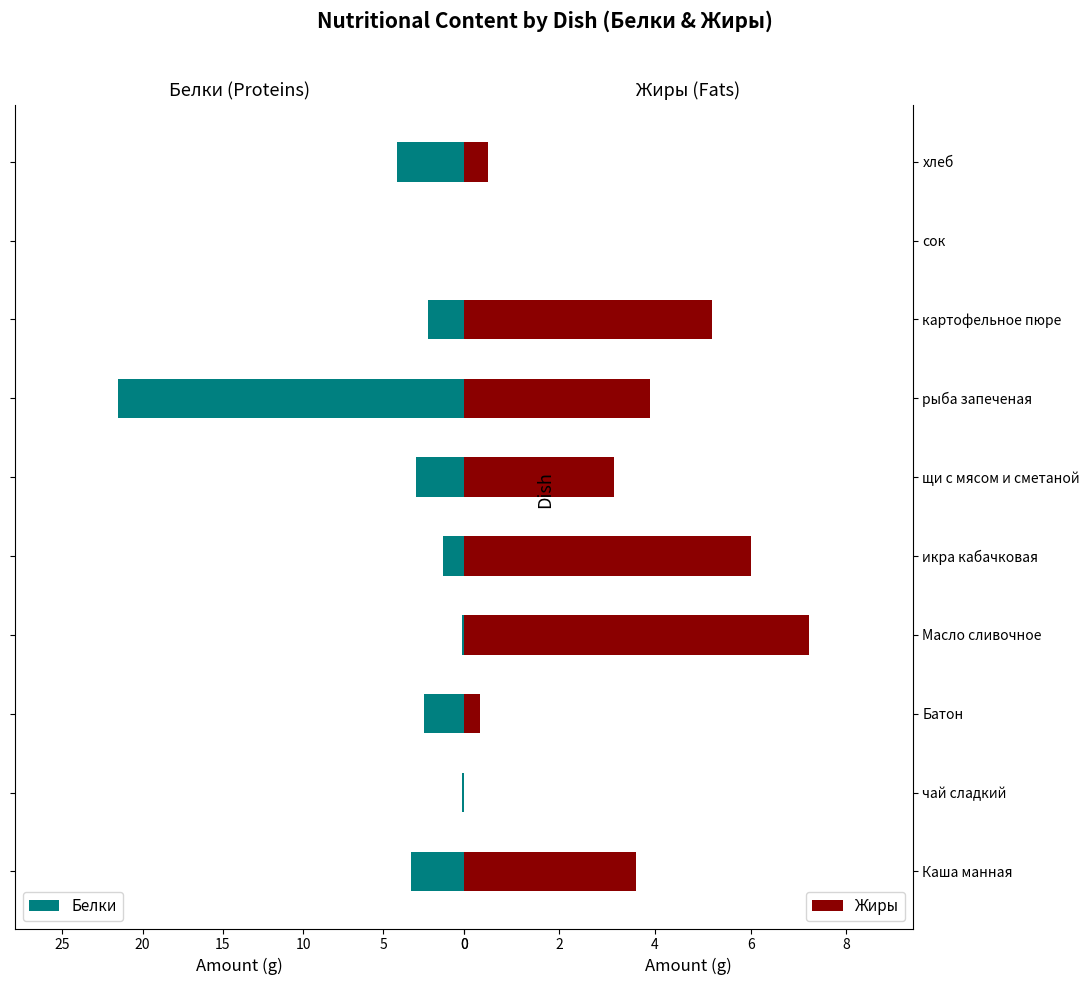

At which label is Жиры closest to 3?

щи с мясом и сметаной